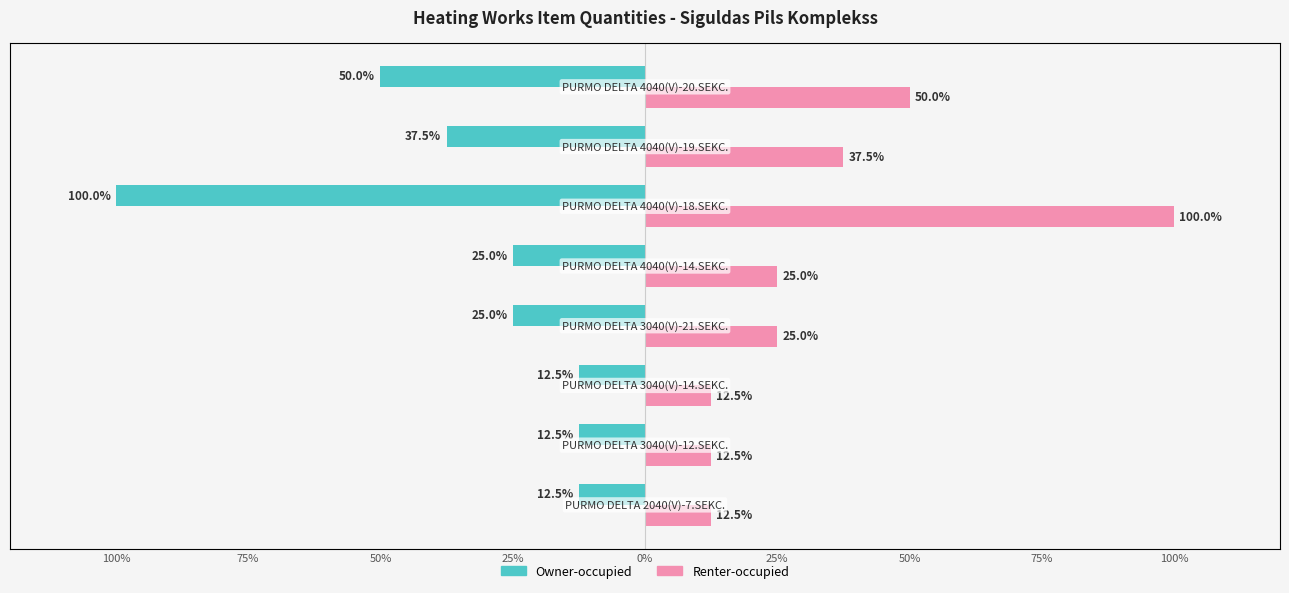

Rank the series by their maximum value, from highest to lowest.

Renter-occupied, Owner-occupied